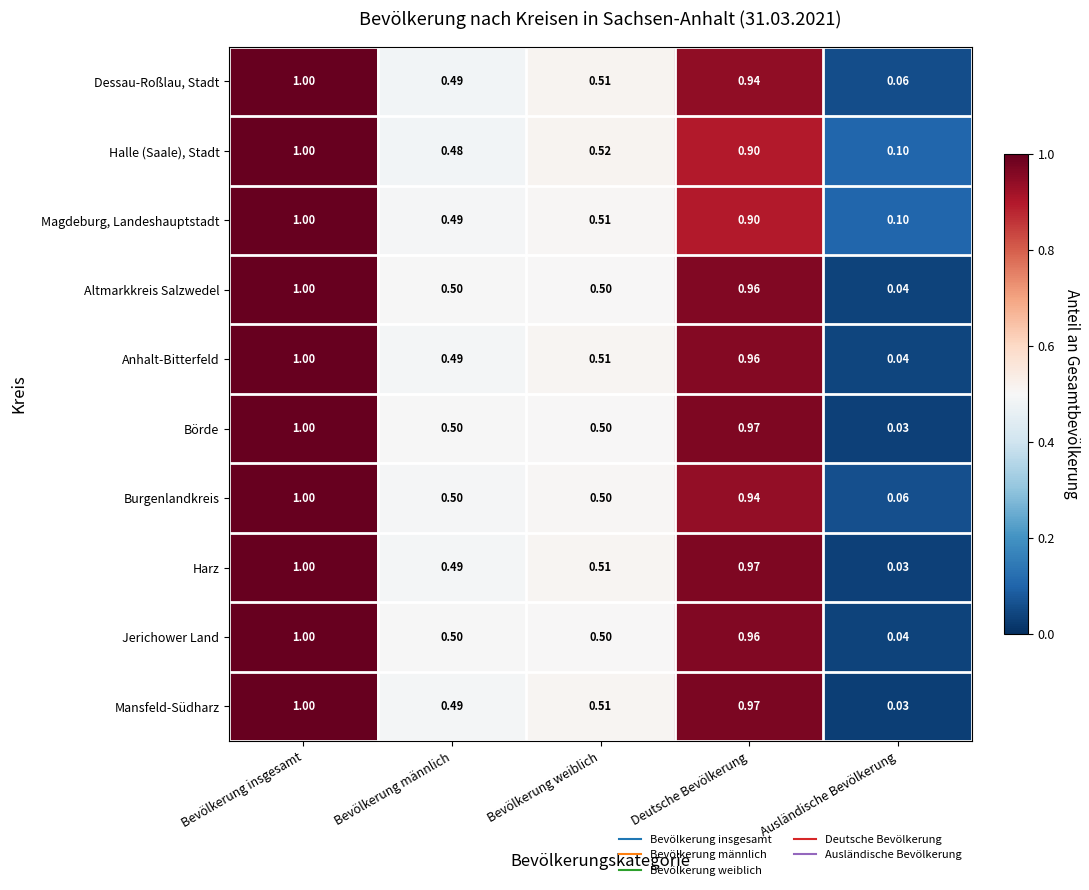

At which category is the sum across all series the highest?

Bevölkerung insgesamt